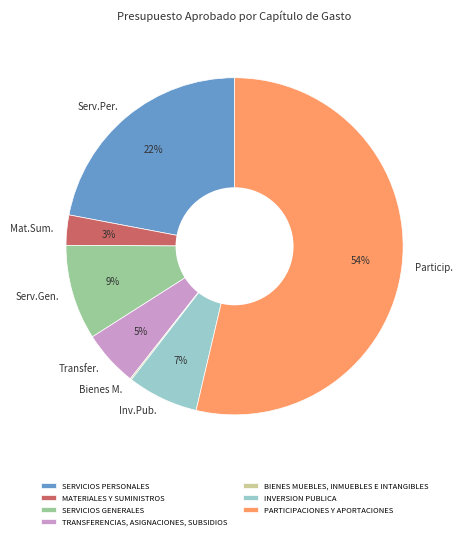

True or false: MATERIALES Y SUMINISTROS accounts for 3% of the total.

True